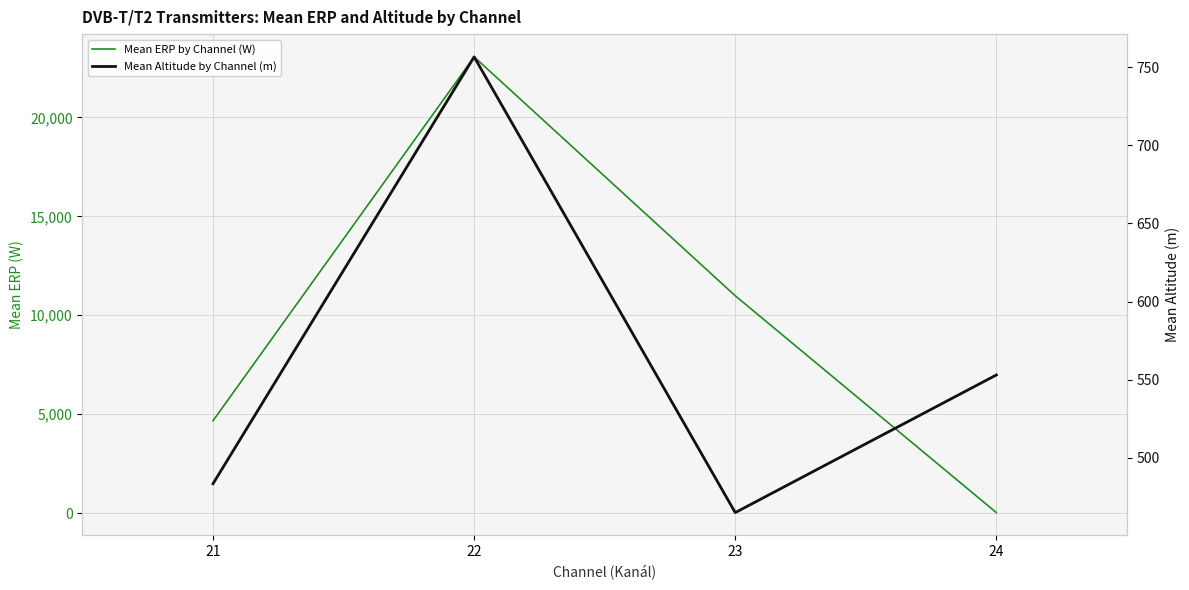

True or false: Mean Altitude by Channel (m) has a value of 756.6 at 22.

True